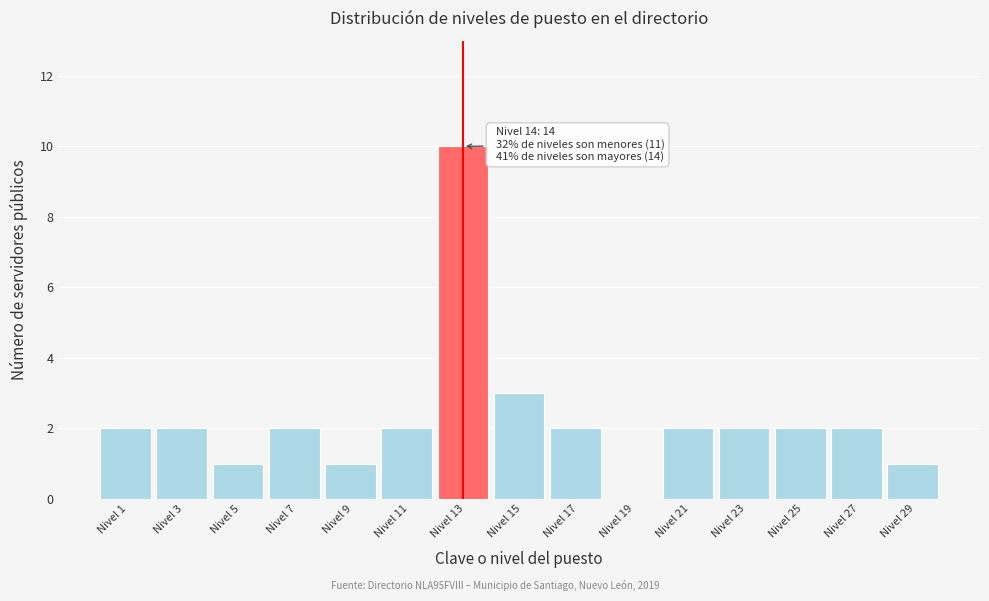

Reading left to right, what are all the values shown in this chart?

Nivel 1=2	Nivel 3=2	Nivel 5=1	Nivel 7=2	Nivel 9=1	Nivel 11=2	Nivel 13=10	Nivel 15=3	Nivel 17=2	Nivel 19=0	Nivel 21=2	Nivel 23=2	Nivel 25=2	Nivel 27=2	Nivel 29=1